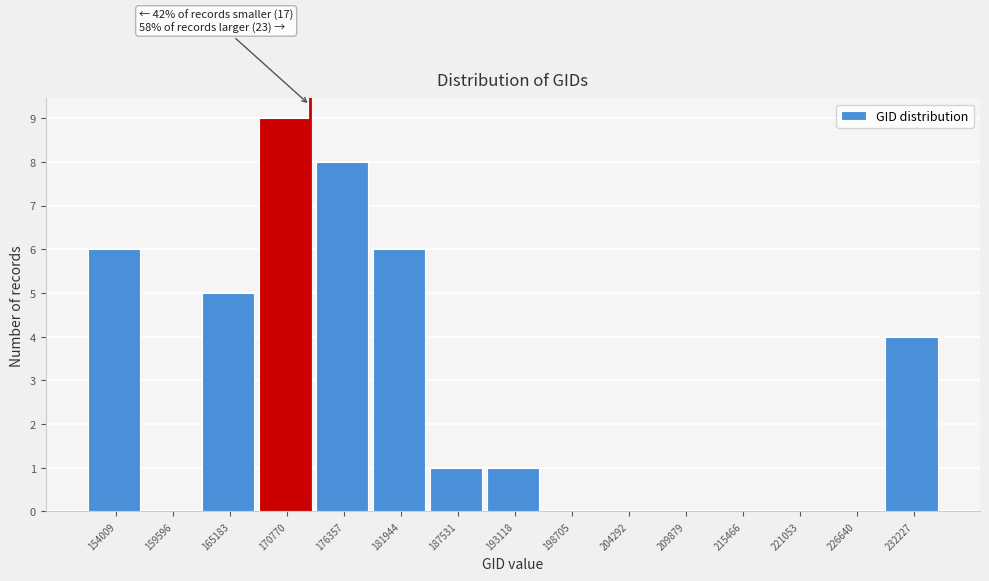

Reading left to right, extract all data points from this chart.

154009=6	159596=0	165183=5	170770=9	176357=8	181944=6	187531=1	193118=1	198705=0	204292=0	209879=0	215466=0	221053=0	226640=0	232227=4